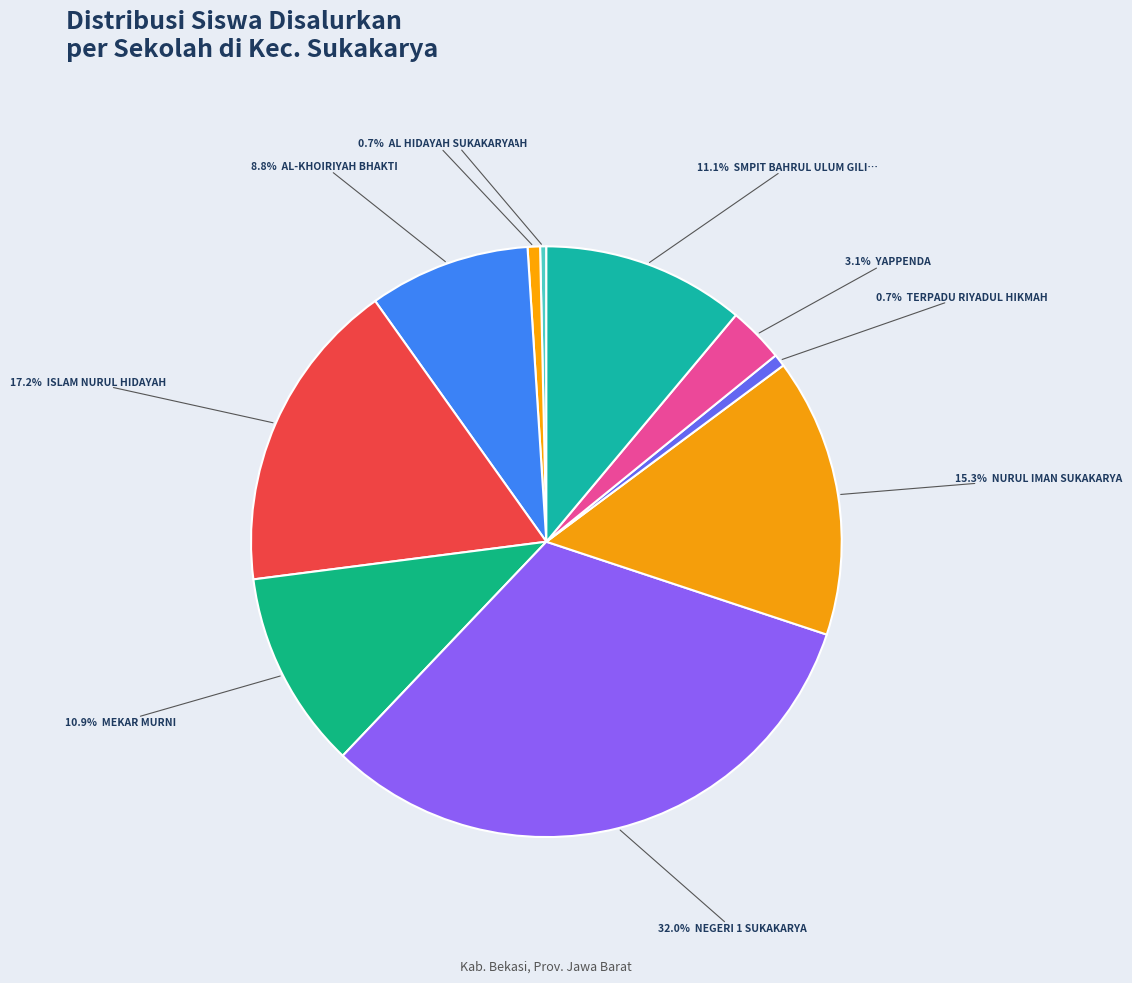

How many slices are in this pie chart?

10